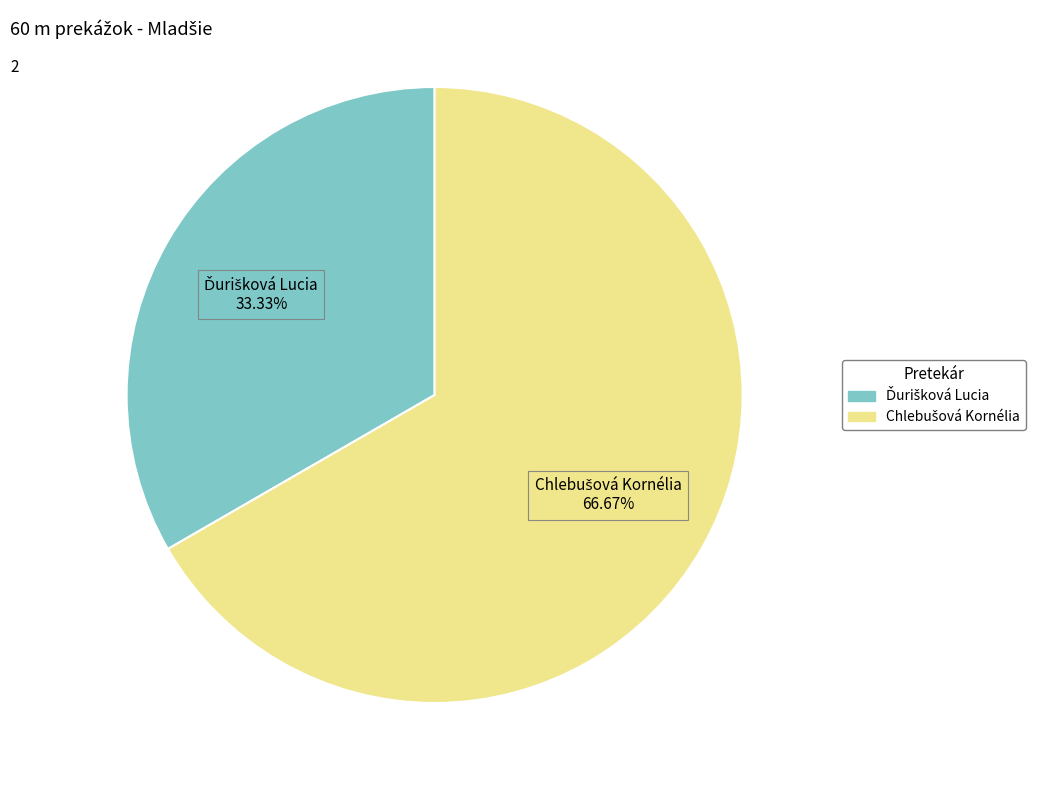

Does any single category account for the majority?

Yes